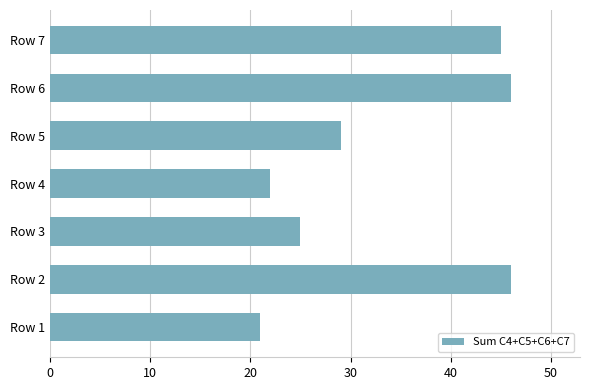

Read the value at Row 2.

46